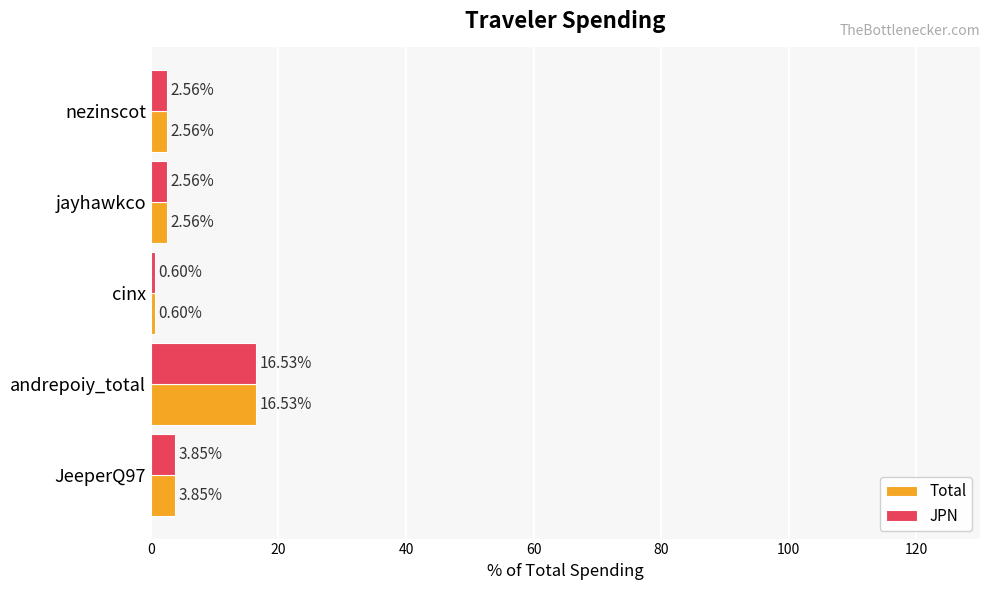

What is the sum of all Total values?

26.1